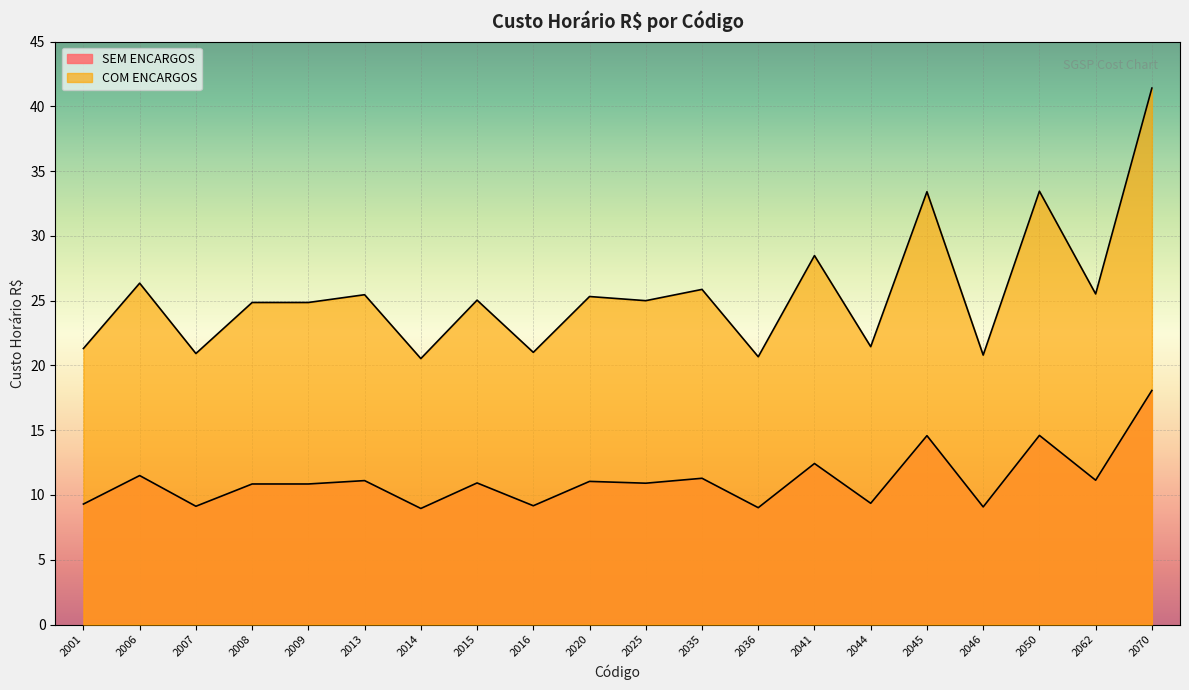

How many lines are shown in the chart?

2